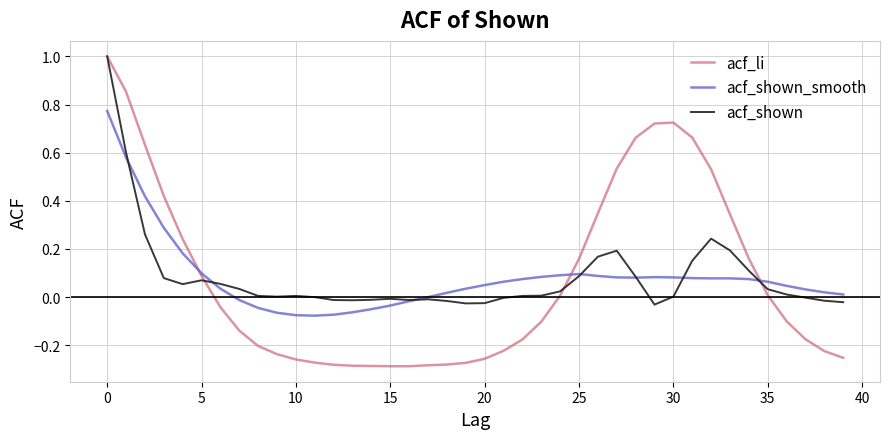

What are all the series names shown in the legend?

acf_li, acf_shown_smooth, acf_shown